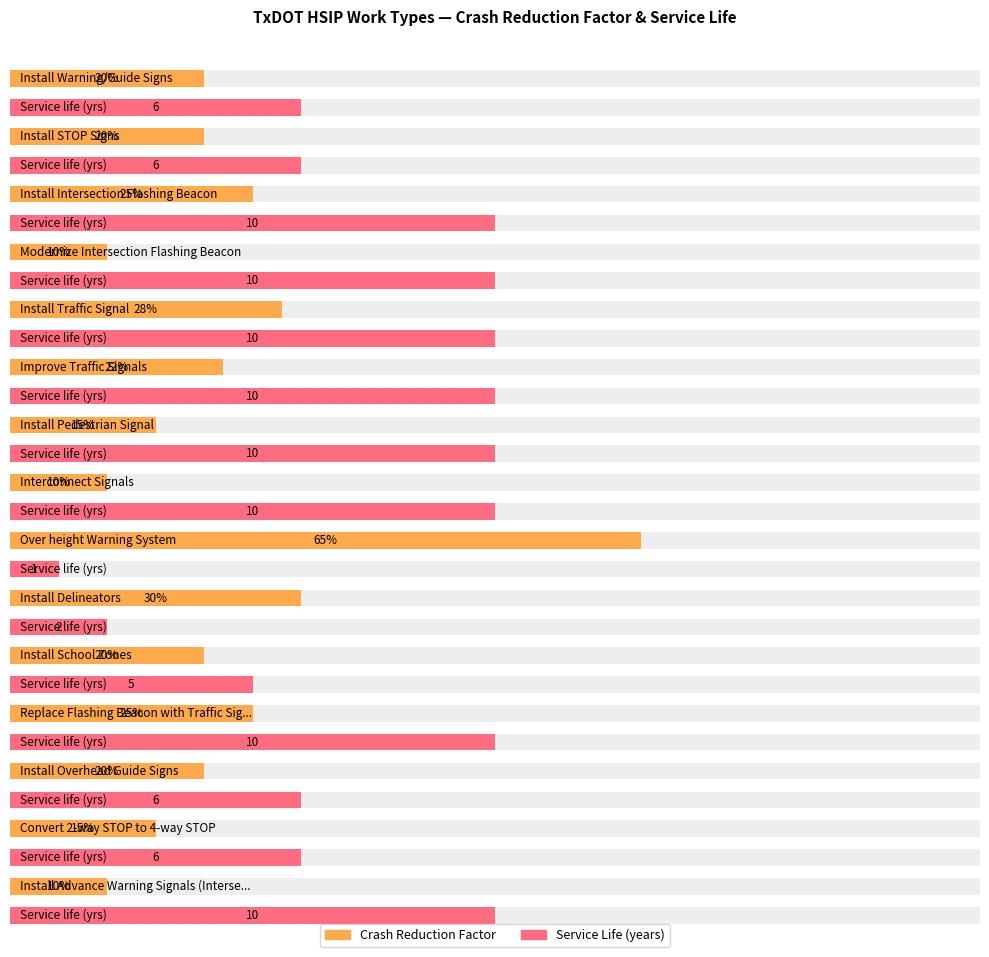

True or false: Service life has a value of 3.9 at Convert 2-way STOP to 4-way STOP.

False